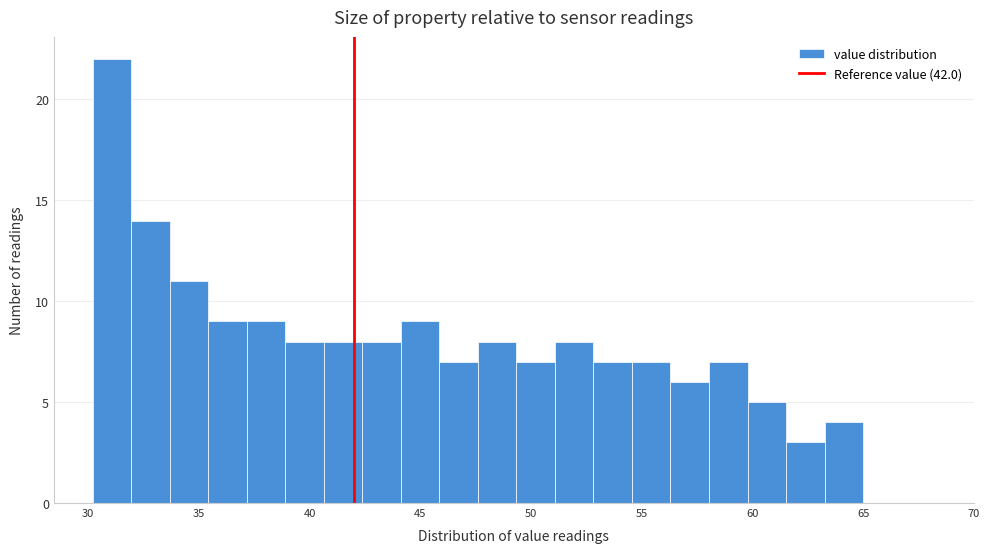

Read against the x-axis, roughly where is the centre of the tallest bar?

31.0